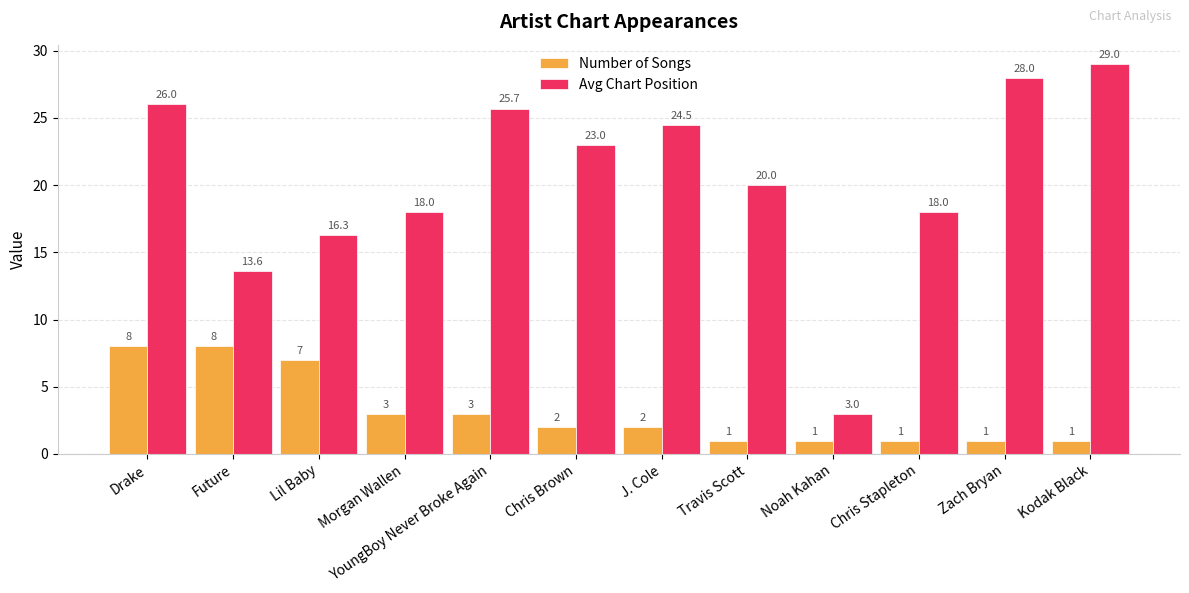

What is the label of the 10th bar from the left?

Chris Stapleton